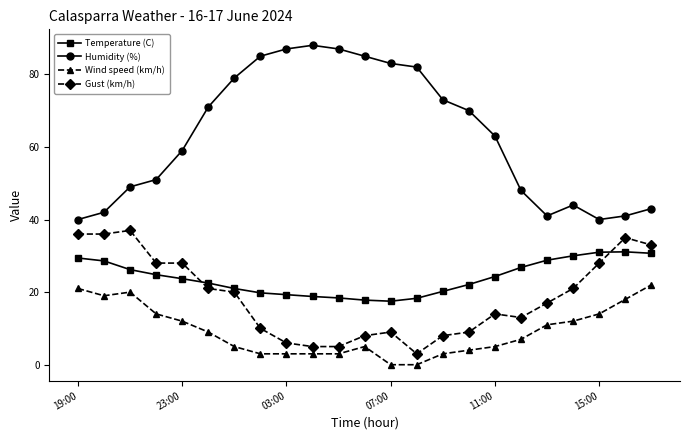

Which series has the largest total across all categories?

Humidity (%)